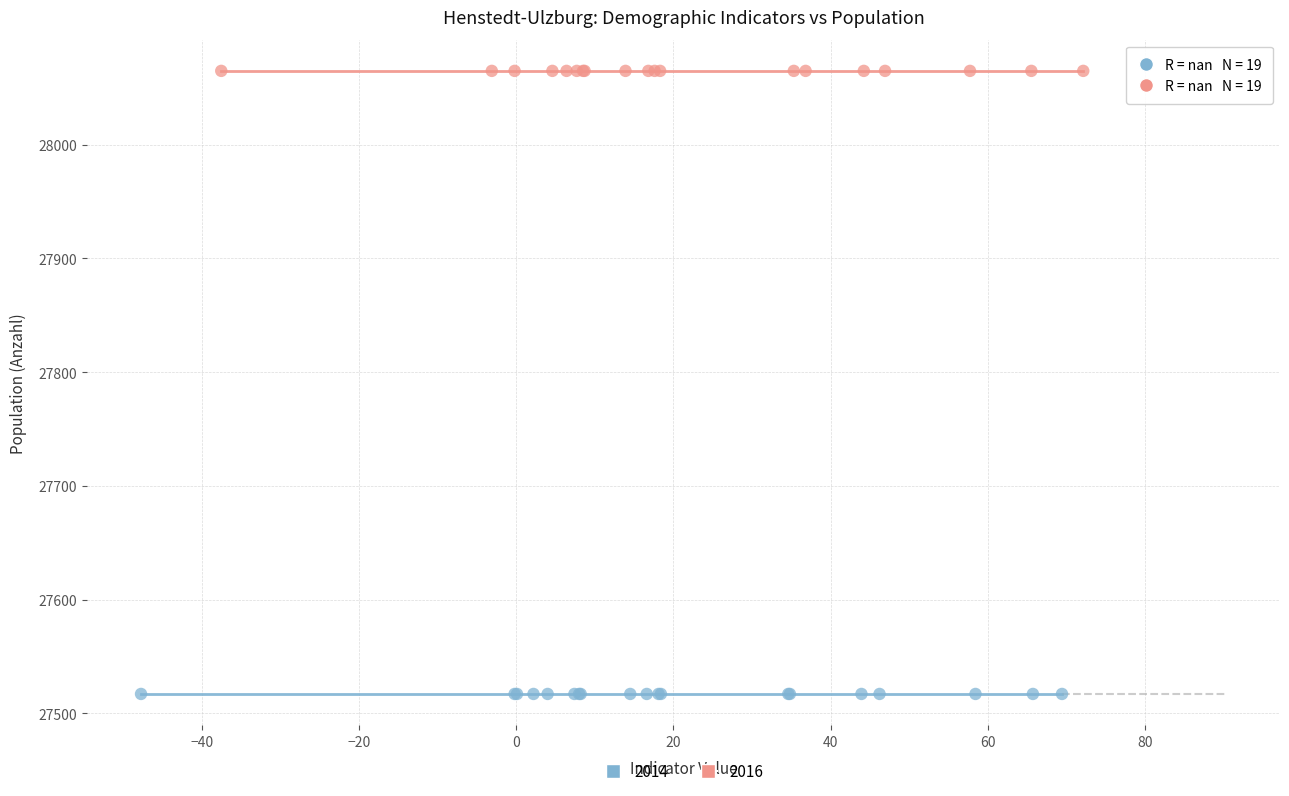

Which series contains the lowest Y value?

2014